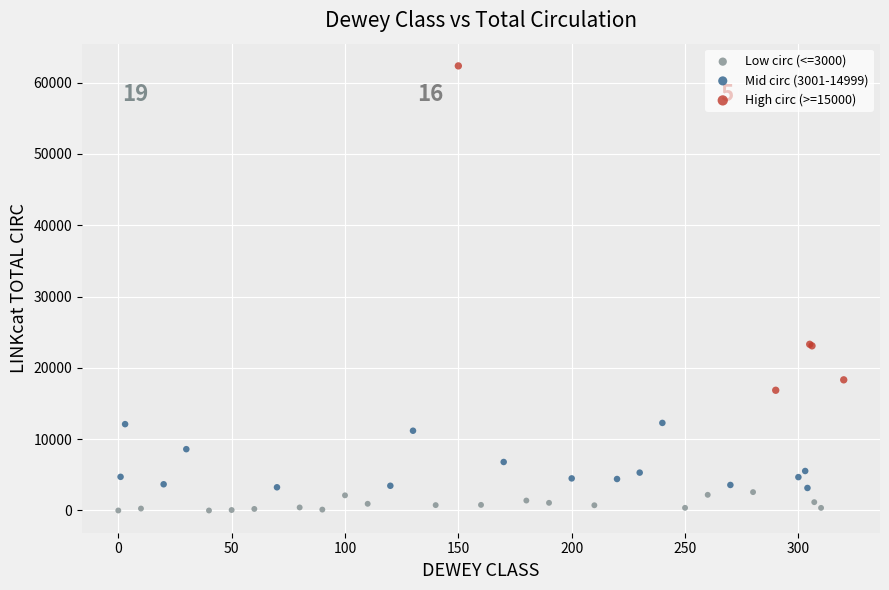

Which series reaches the minimum Y coordinate?

Low circ (<=3000)